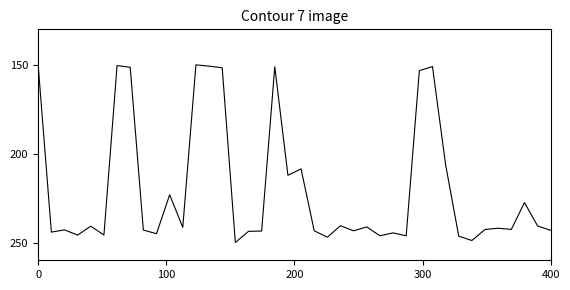

What is the minimum value shown in the chart?

150.0